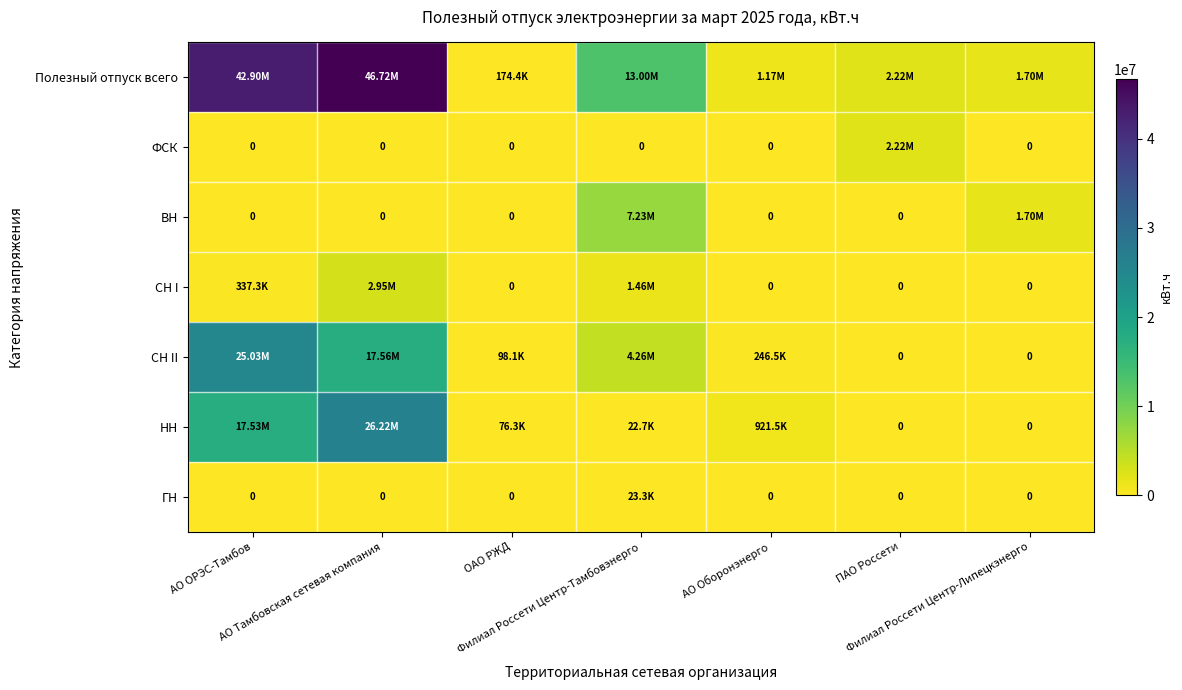

What is the difference between the maximum and minimum values in the СН I series?

2949455.0